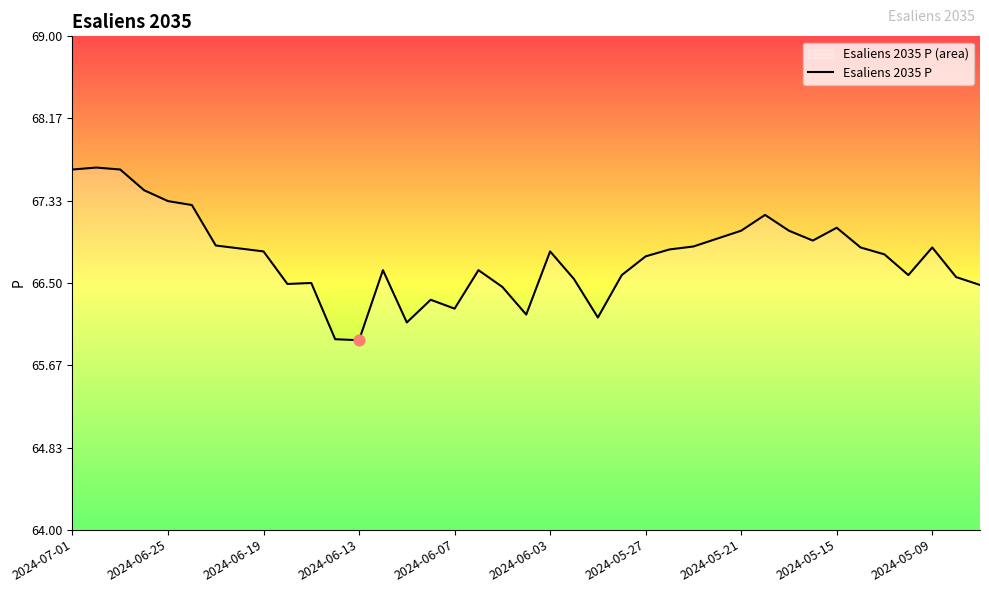

Which has a higher value, 2024-05-27 or 2024-05-15?

2024-05-15